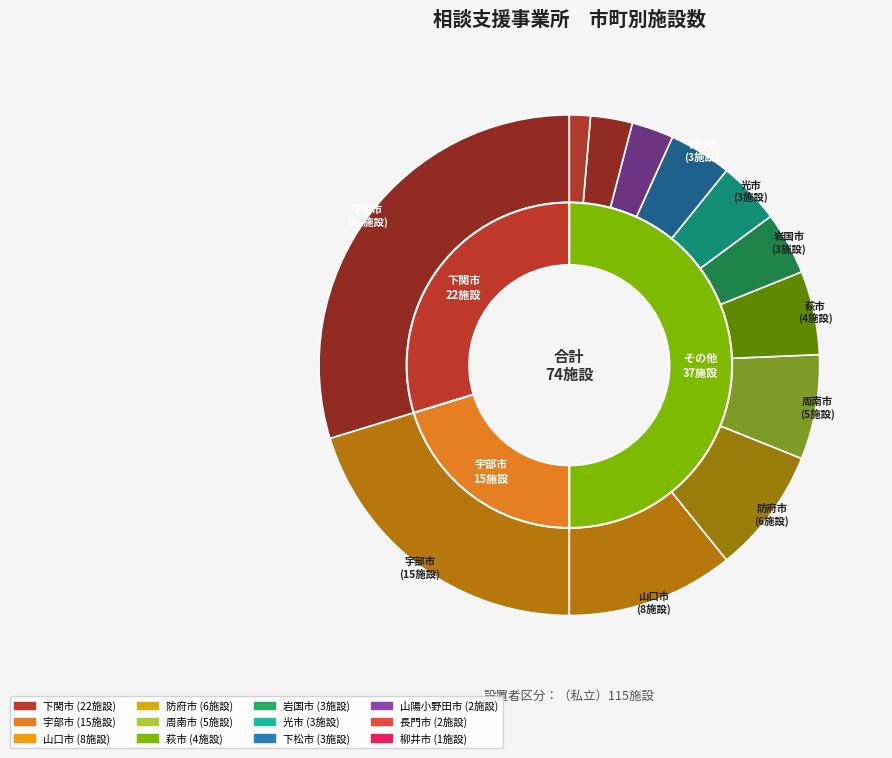

Is 長門市 the majority of the pie?

No